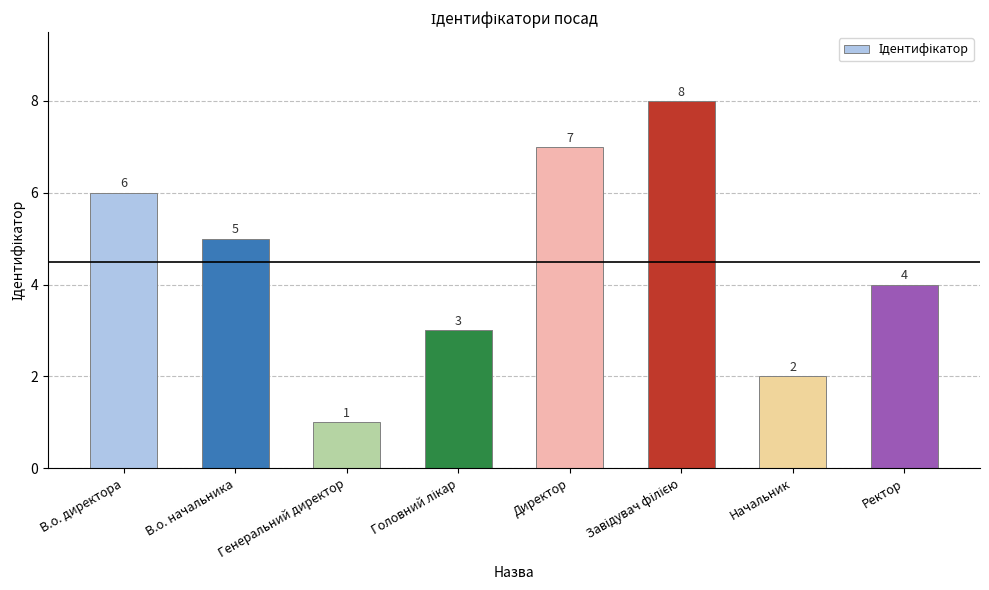

What is the change in value from Генеральний директор to Директор?

+6